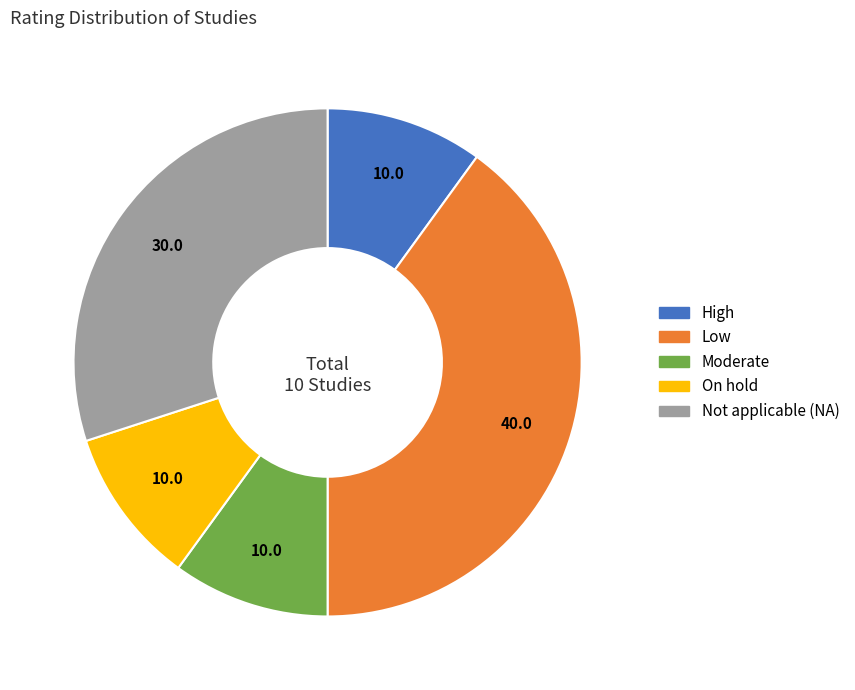

Between Low and On hold, which is larger?

Low